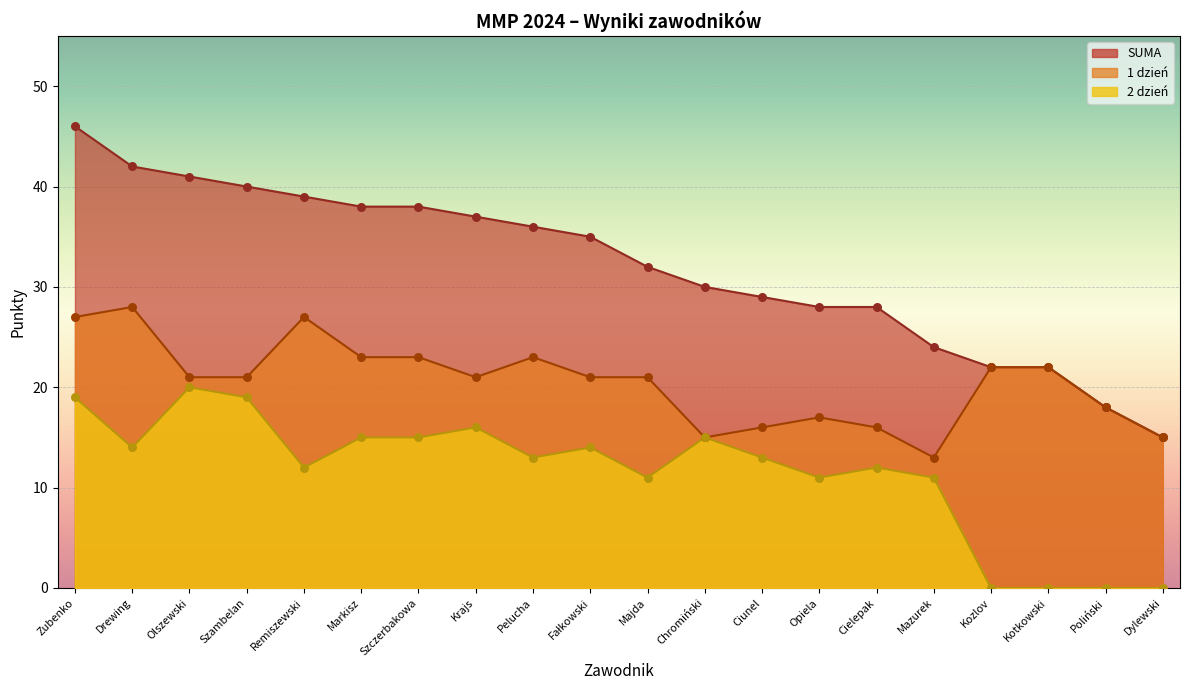

Is the value of 1 dzień at Szambelan greater than the value of SUMA at Remiszewski?

No